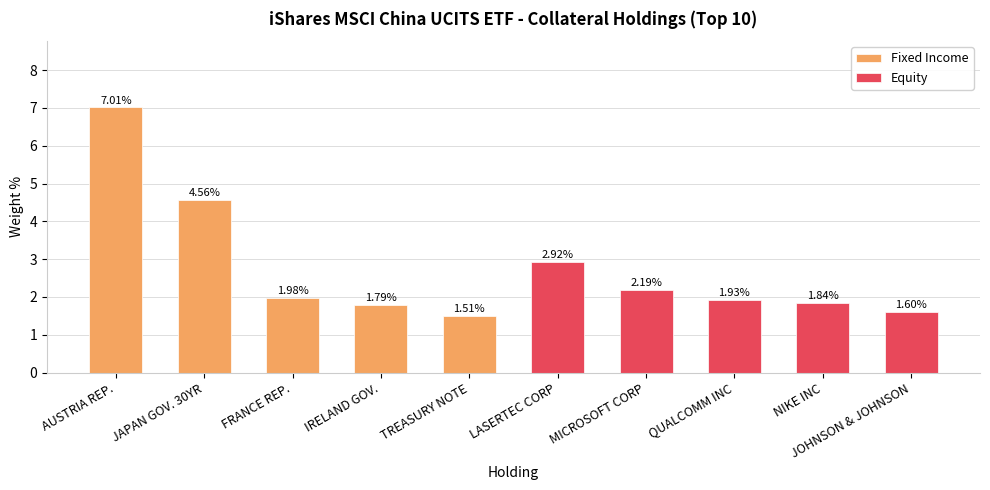

List the labels in order of Equity value, largest first.

LASERTEC CORP, MICROSOFT CORP, QUALCOMM INC, NIKE INC, JOHNSON & JOHNSON, AUSTRIA REP., JAPAN GOV. 30YR, FRANCE REP., IRELAND GOV., TREASURY NOTE